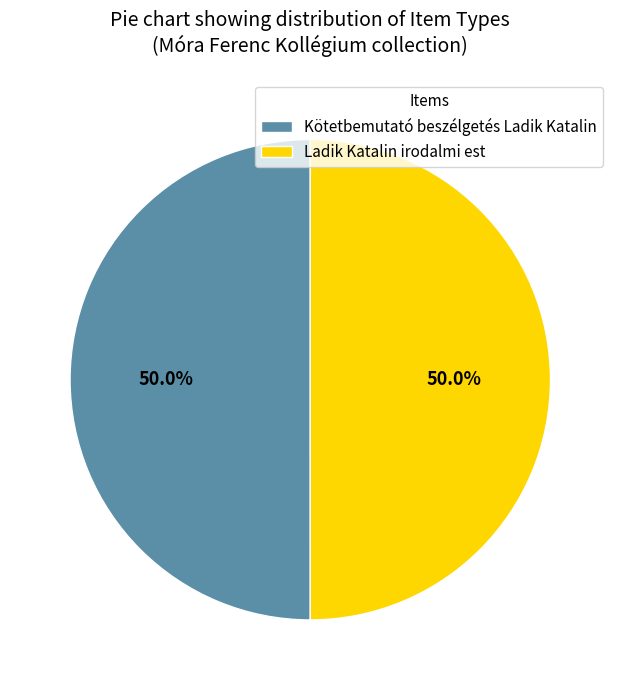

Count the number of slices in the pie.

2